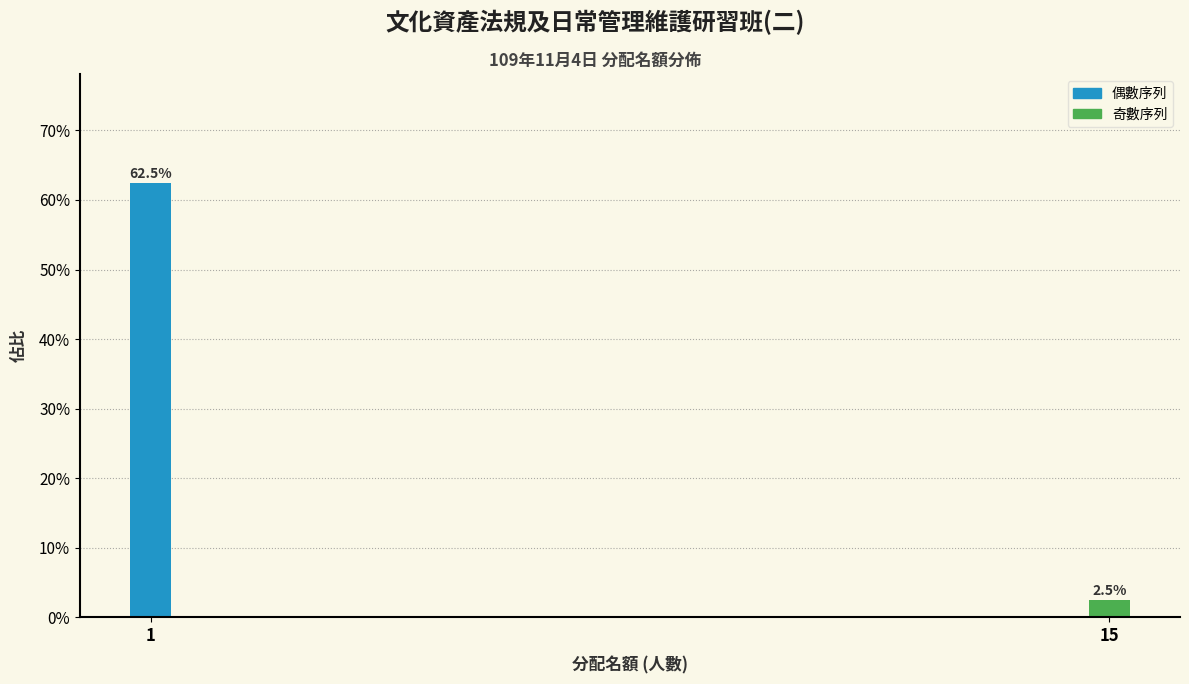

Reading left to right, list all the values displayed in this chart.

1=62.5	15=2.5